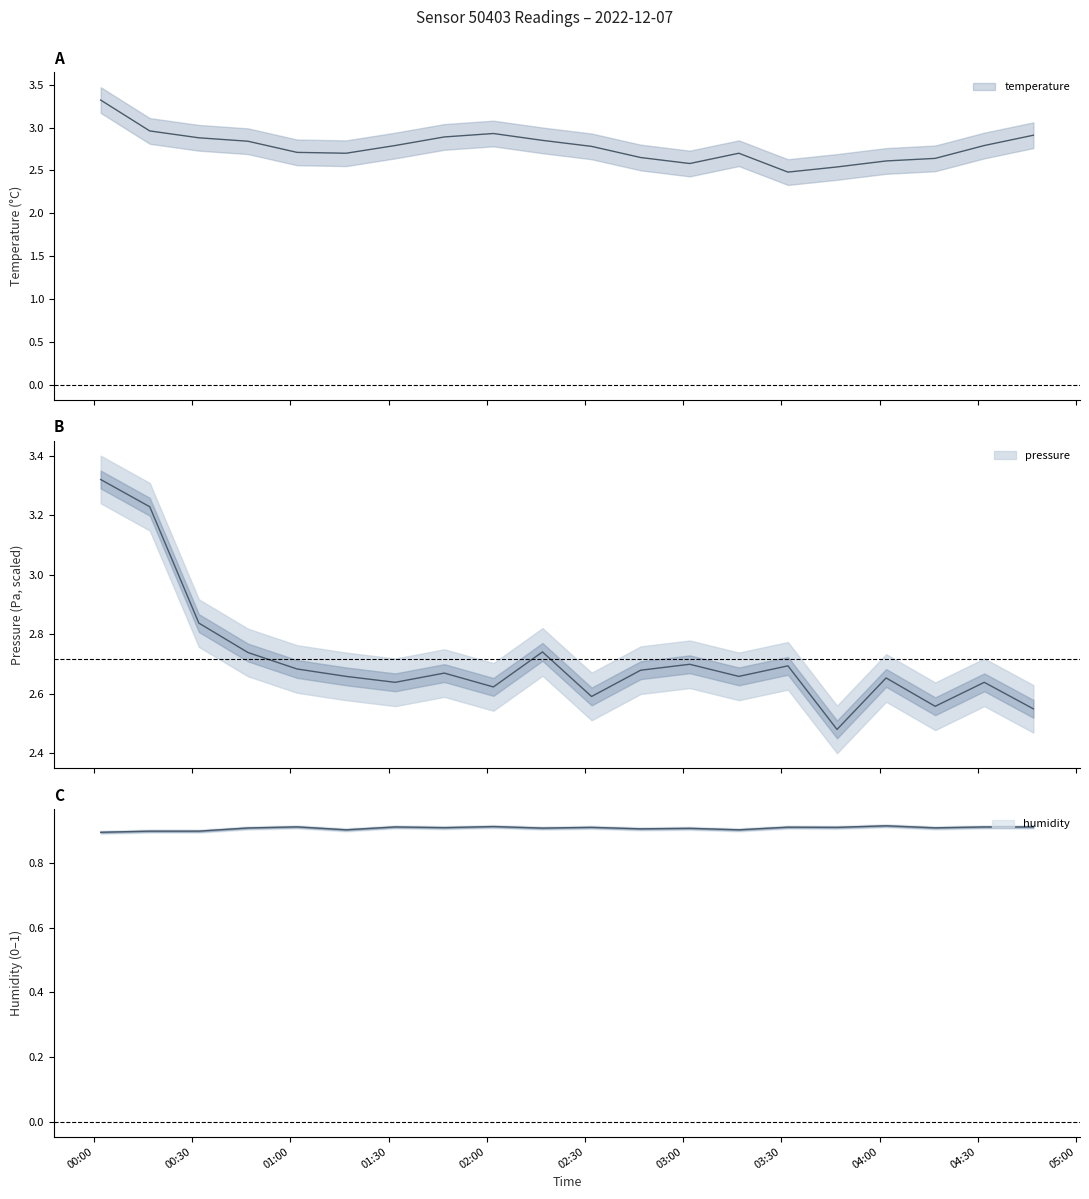

How many lines are shown in the chart?

3